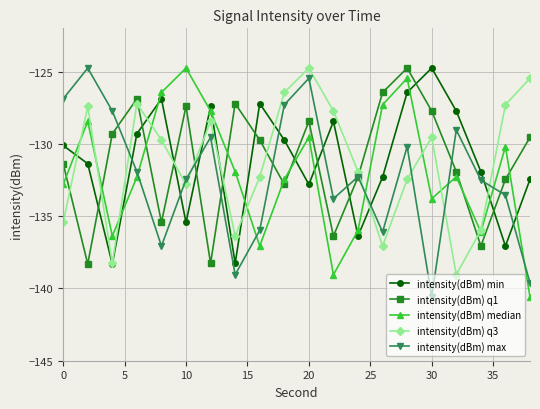

What is the value of the intensity(dBm) max point at the 7th from the left?

-129.5